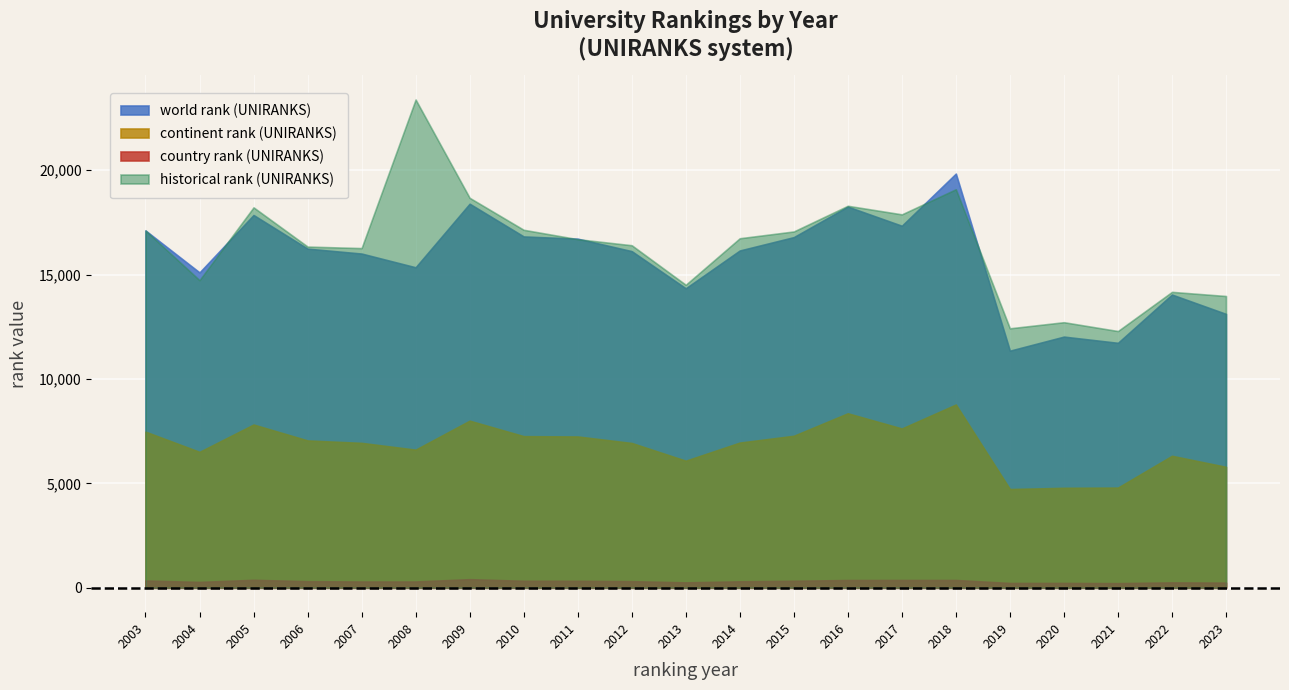

What is the value of the country rank (UNIRANKS) point at the 7th from the left?

410.0